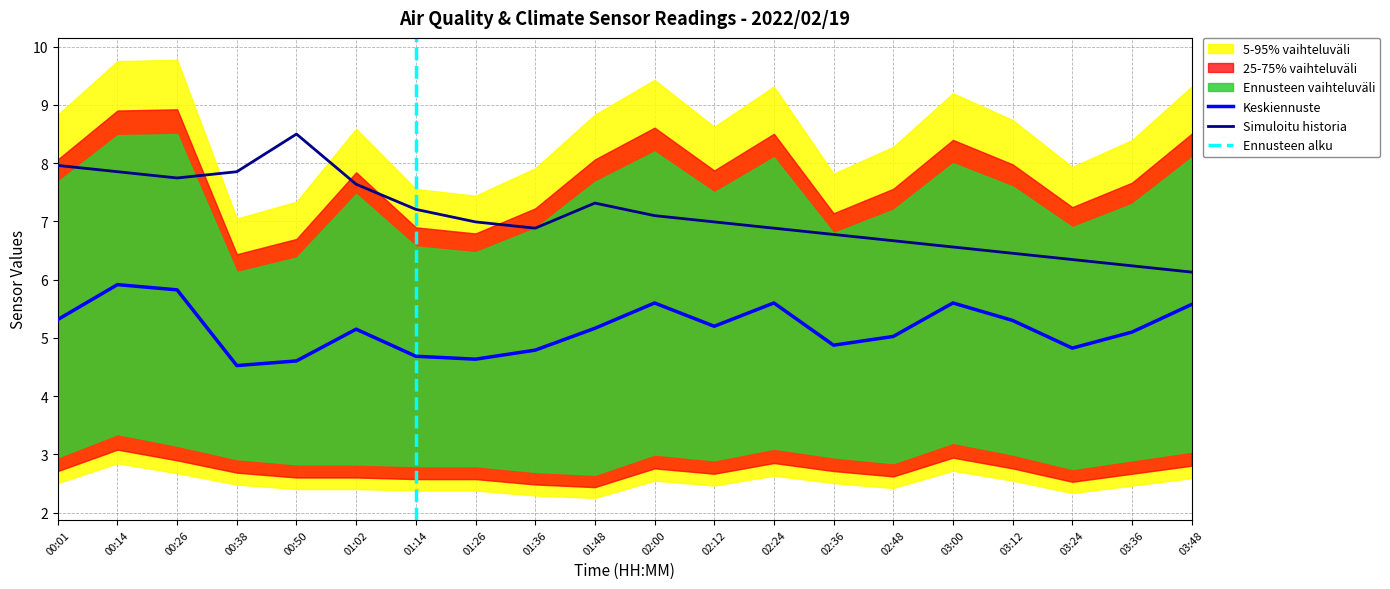

What is the sum of the SDS_P1 values at 03:48 and 01:48?

10.7